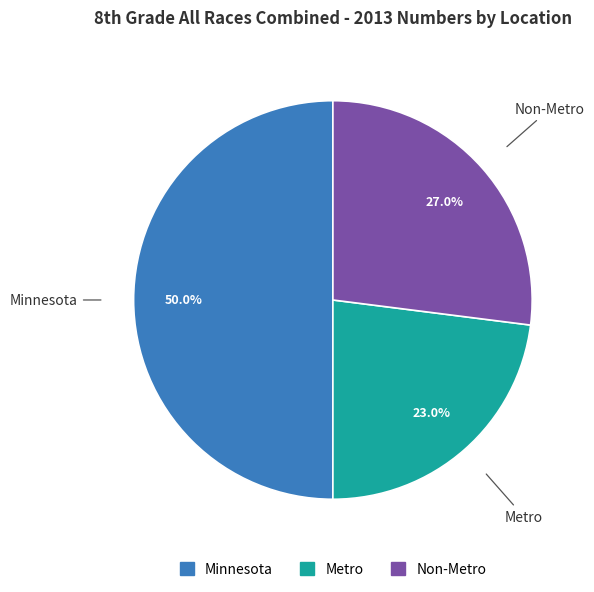

Between Minnesota and Metro, which is larger?

Minnesota